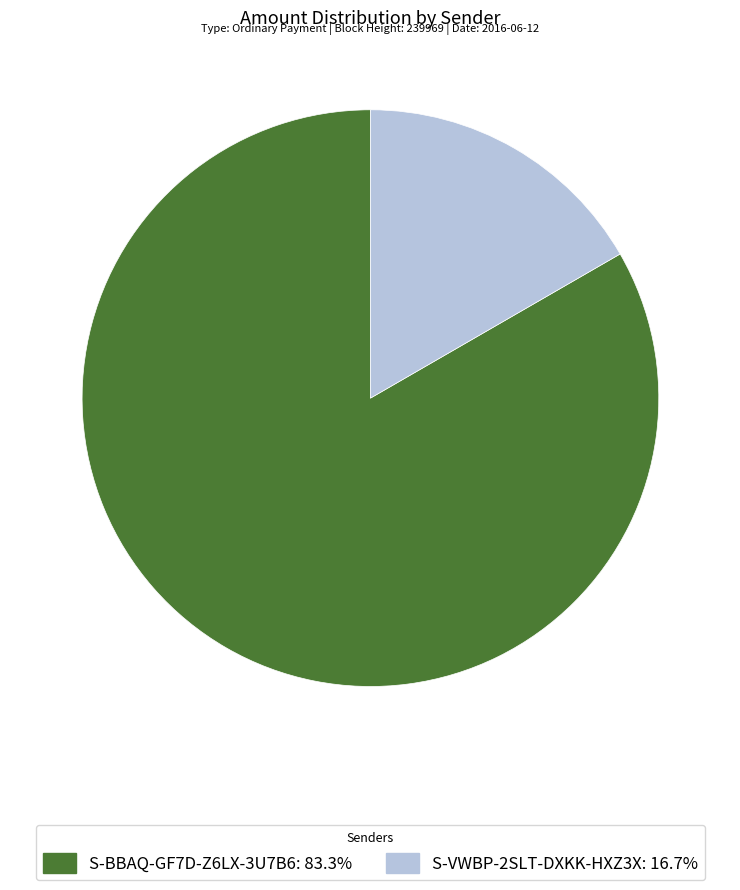

Count the number of slices in the pie.

2